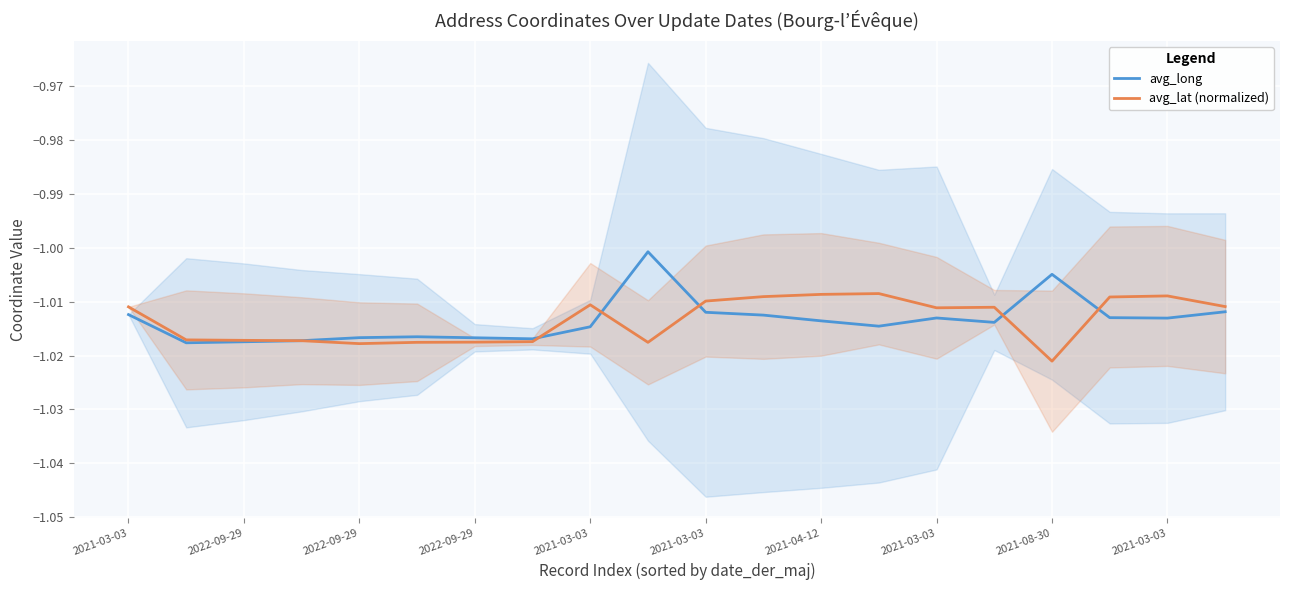

At which category is the sum across all series the highest?

2021-03-03